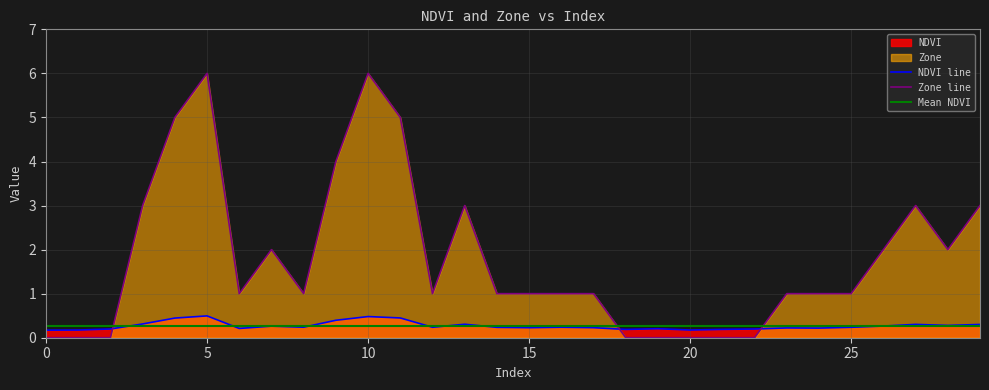

Where is the first local minimum for NDVI?

6